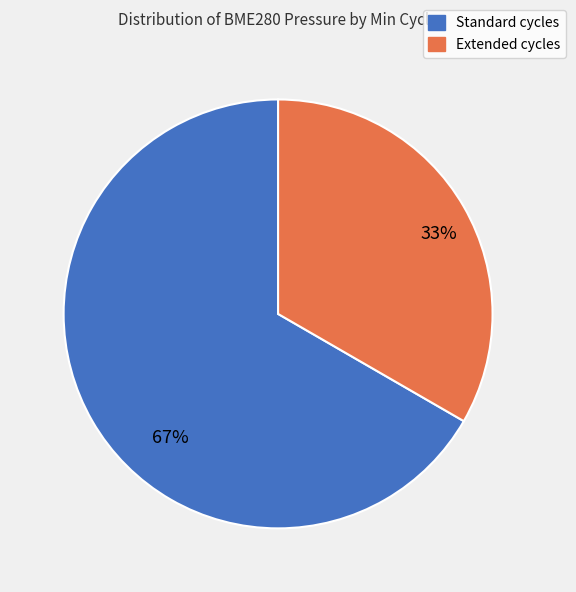

Does any single category account for the majority?

Yes